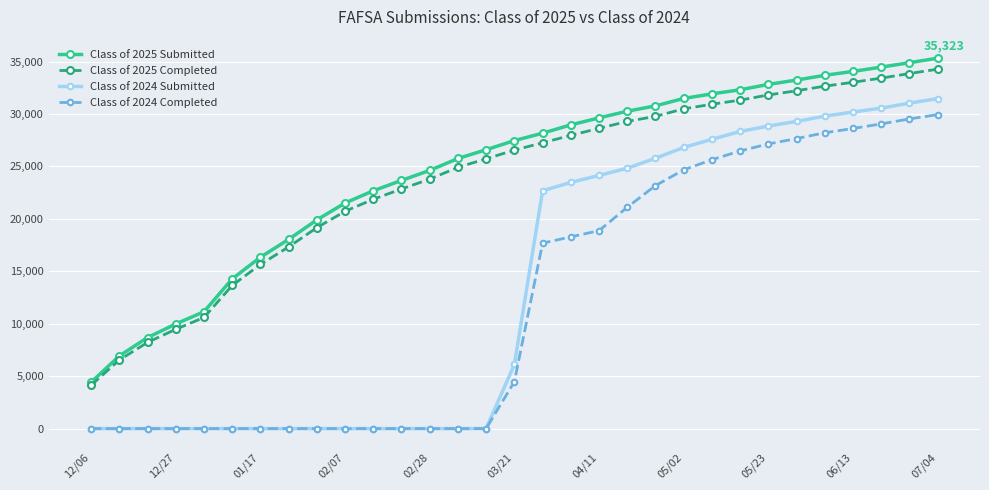

What is the minimum value for Class of 2025 Submitted?

4415